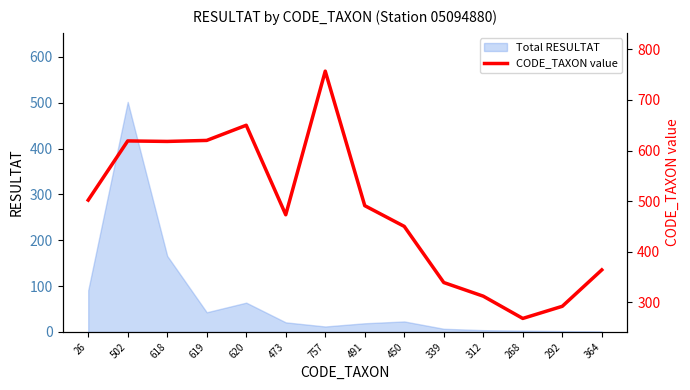

What is the minimum value shown in the chart?

268